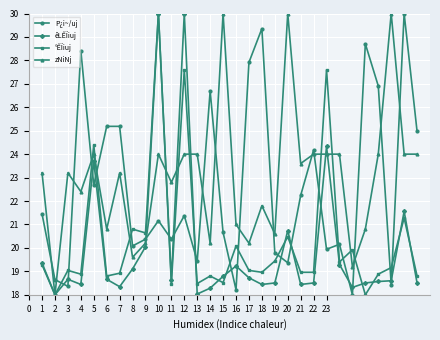

Is this an area chart (filled region under the line)?

No